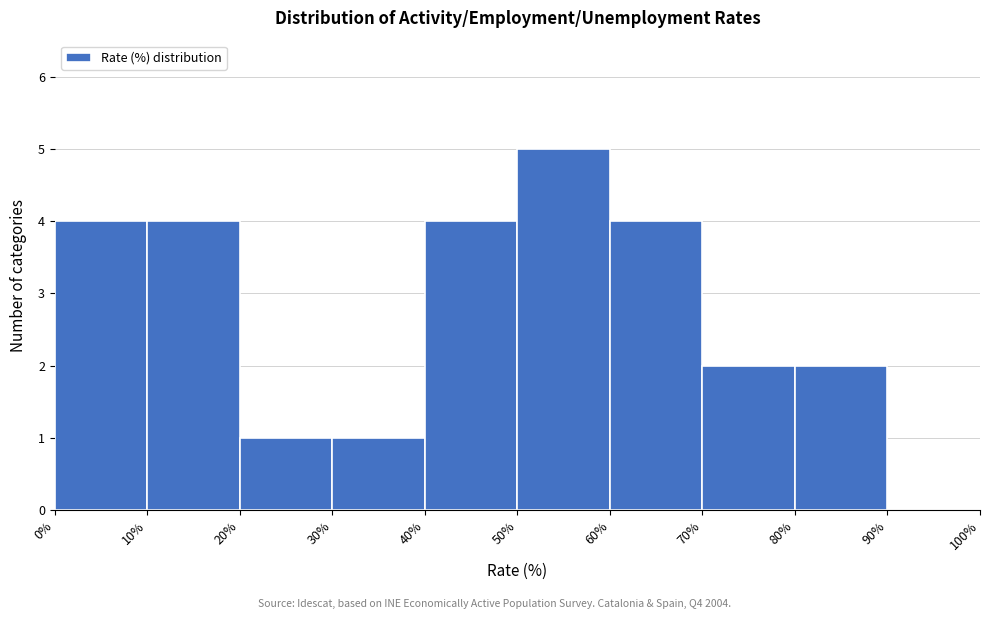

Over which range of the x-axis is the bar tallest?

50% to 60%